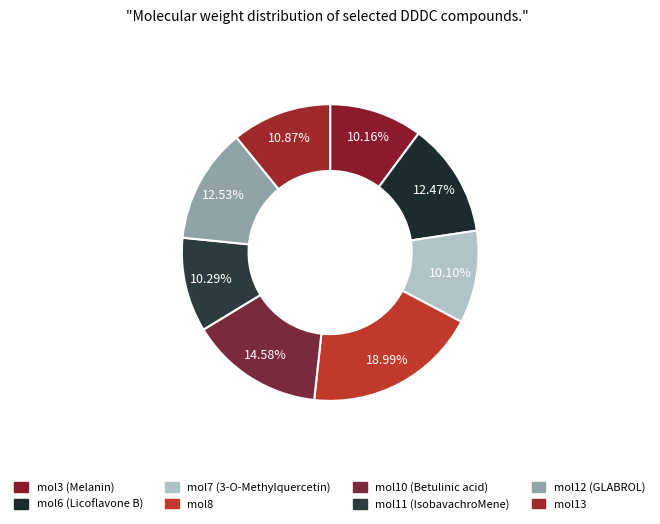

Count the number of slices in the pie.

8